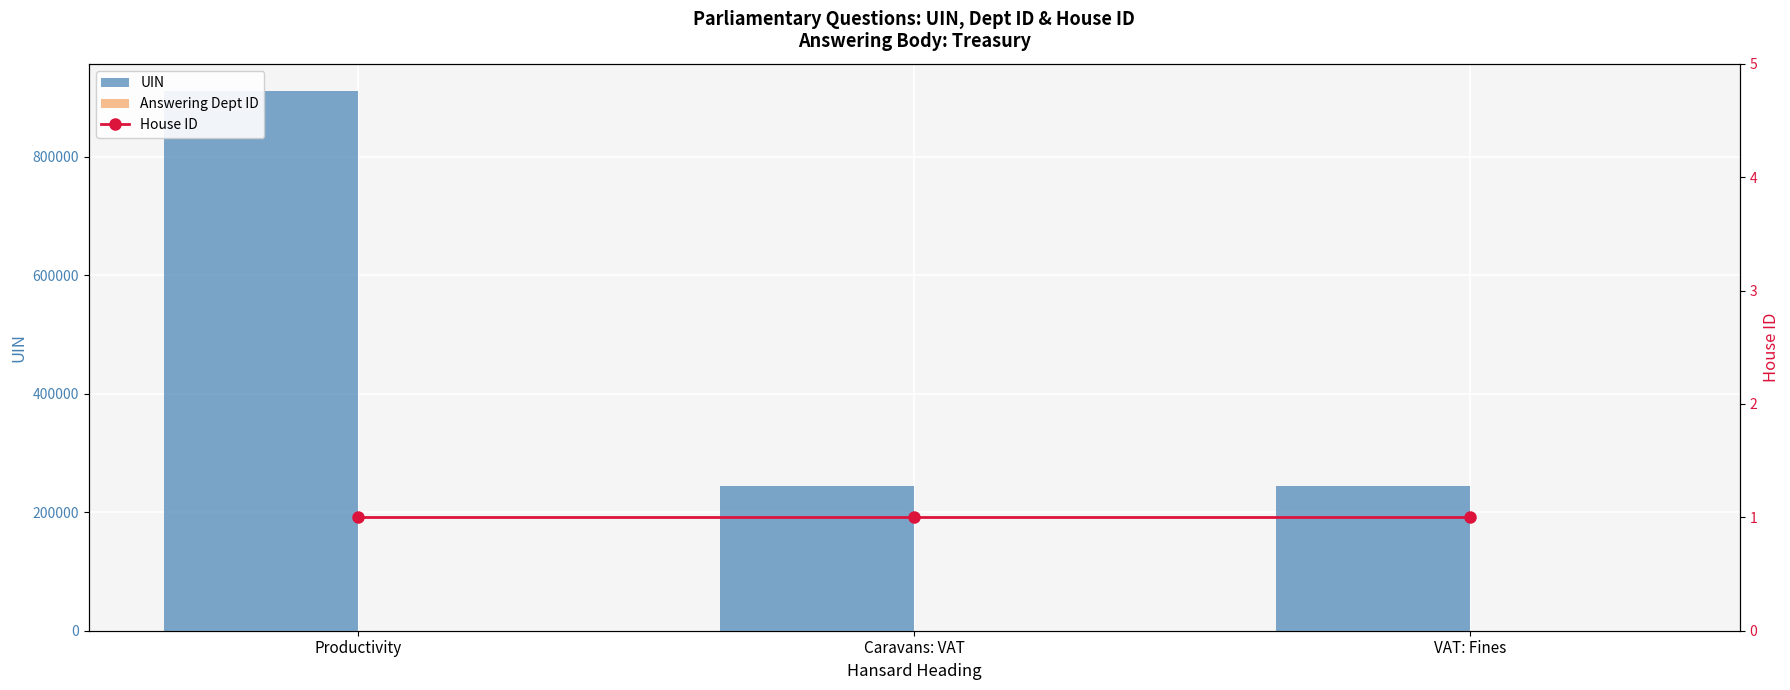

What position from the left is Productivity?

1